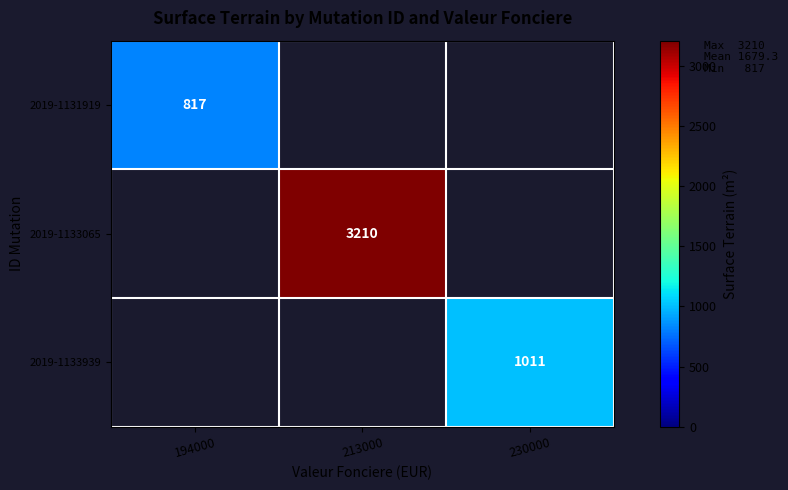

Is it true that 2019-1133939 equals 1488 at 230000?

False